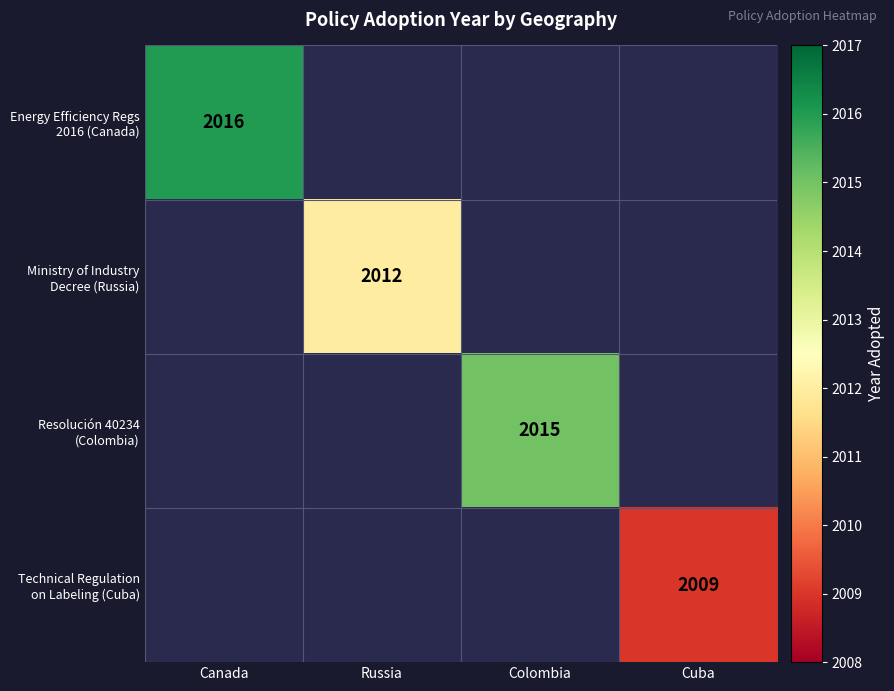

What is the maximum value for Ministry of Industry Decree (Russia)?

2012